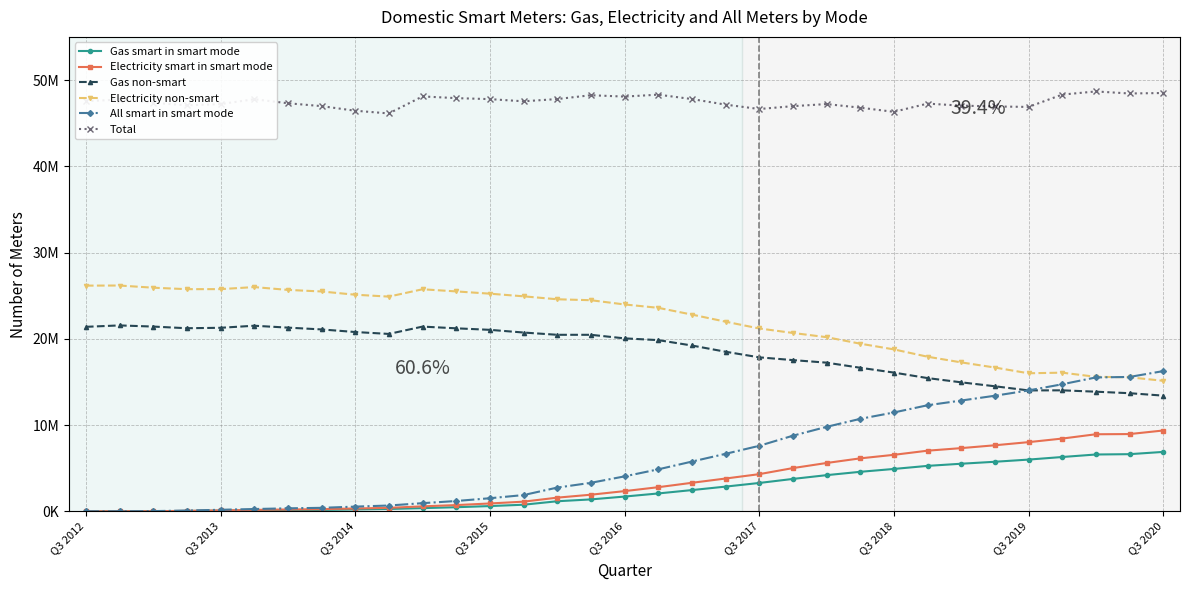

What are all the series names shown in the legend?

Gas smart in smart mode, Electricity smart in smart mode, Gas non-smart, Electricity non-smart, All smart in smart mode, Total